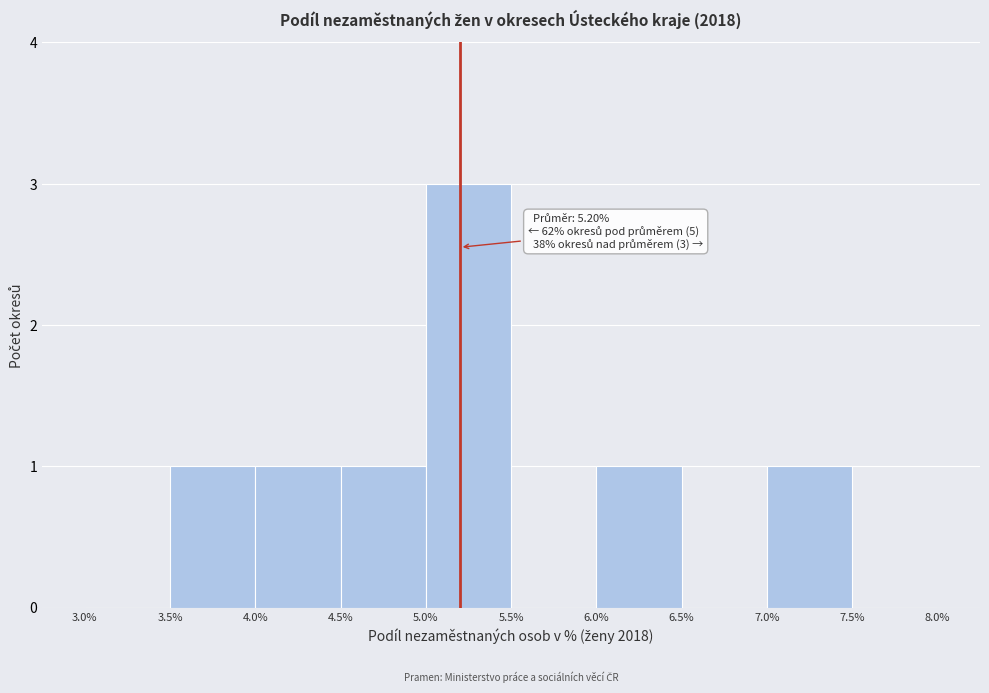

Over which range of the x-axis is the bar tallest?

5.0% to 5.5%